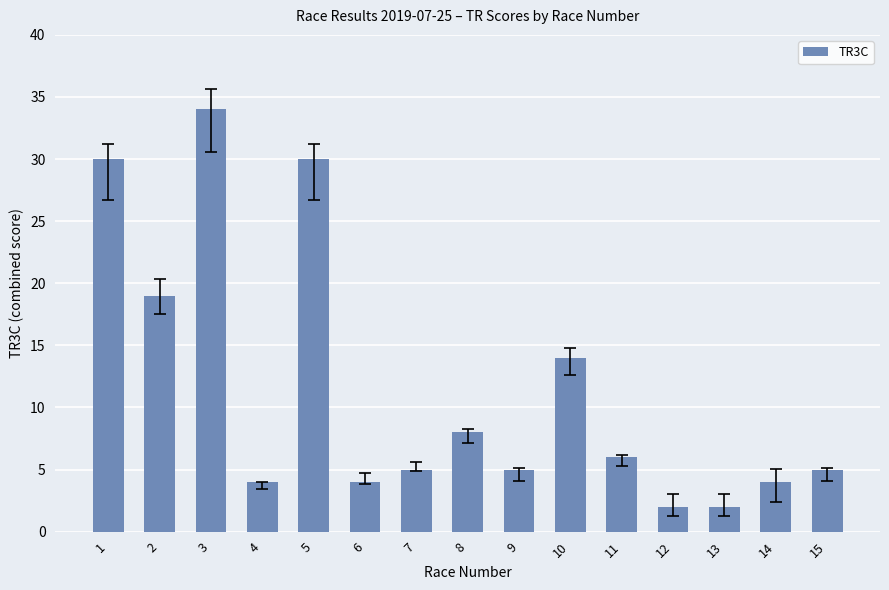

The value at 6 is 1. True or false?

False